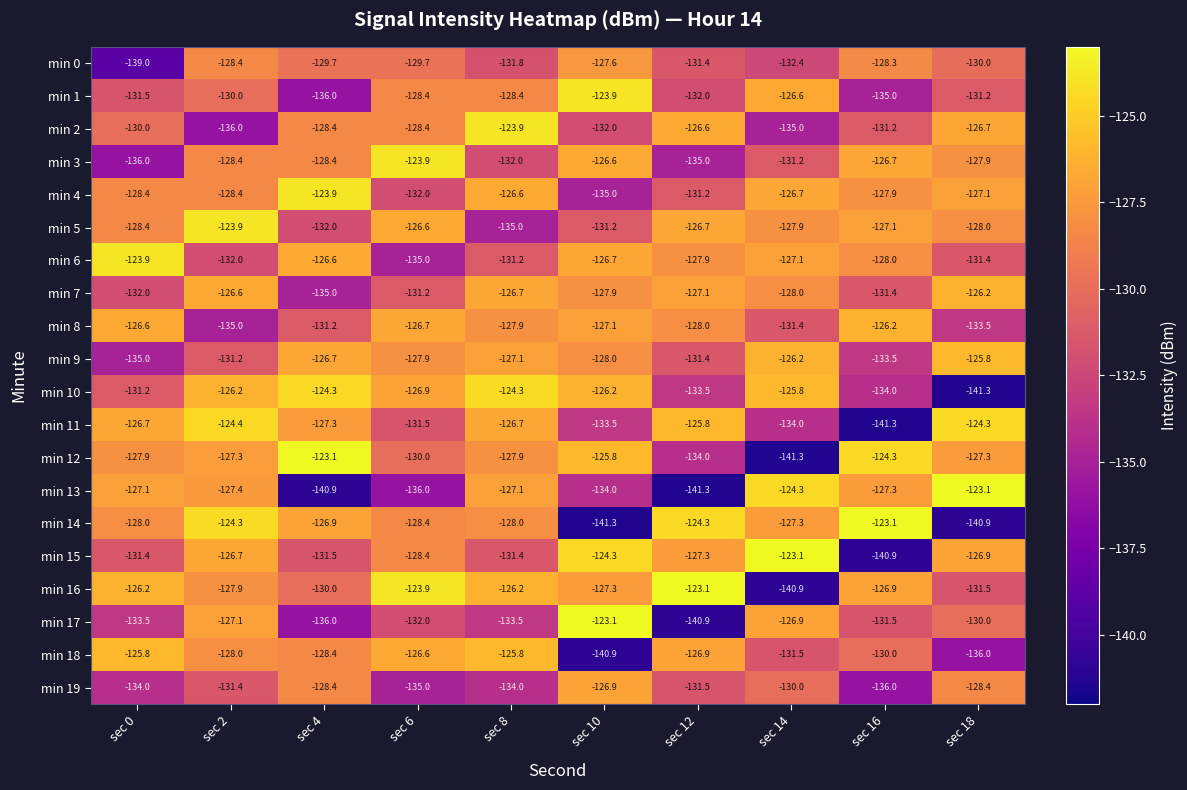

Is it true that min 12 equals -127.3 at sec 2?

True